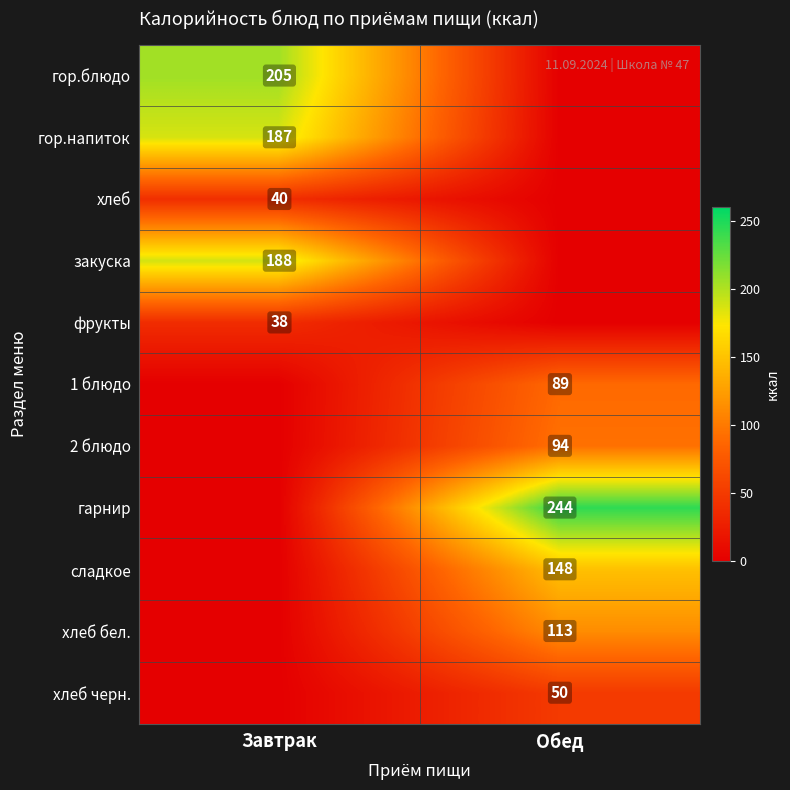

Is it true that сладкое equals 148 at Обед?

True